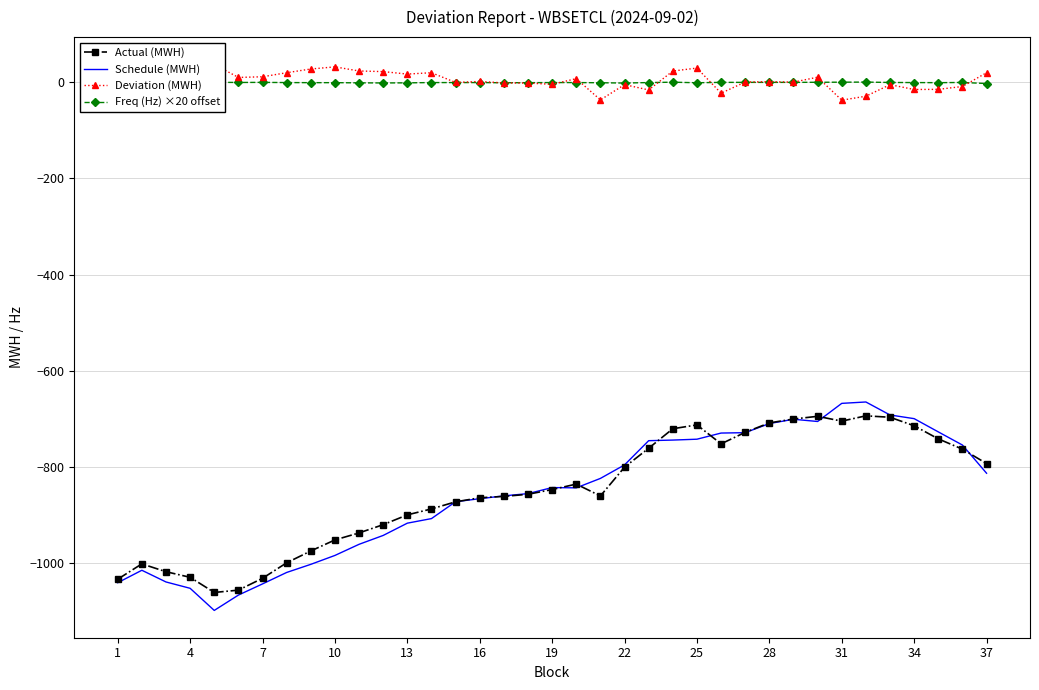

What is the maximum value for Actual (MWH)?

-693.8